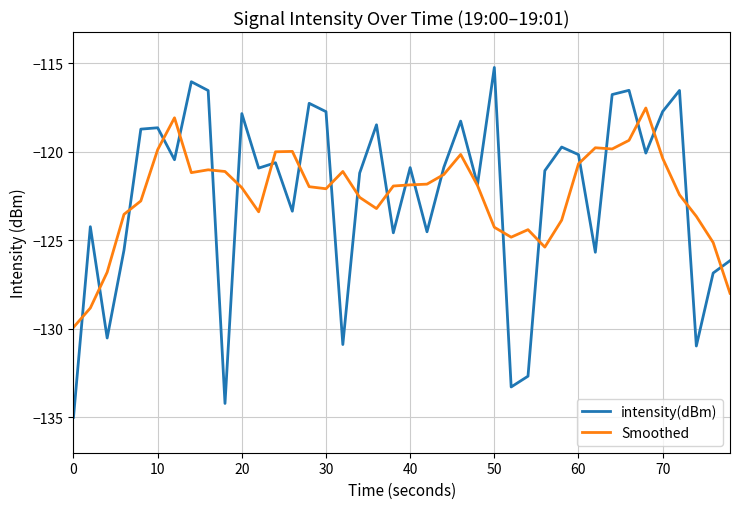

What is the sum of all Smoothed values?

-4897.9